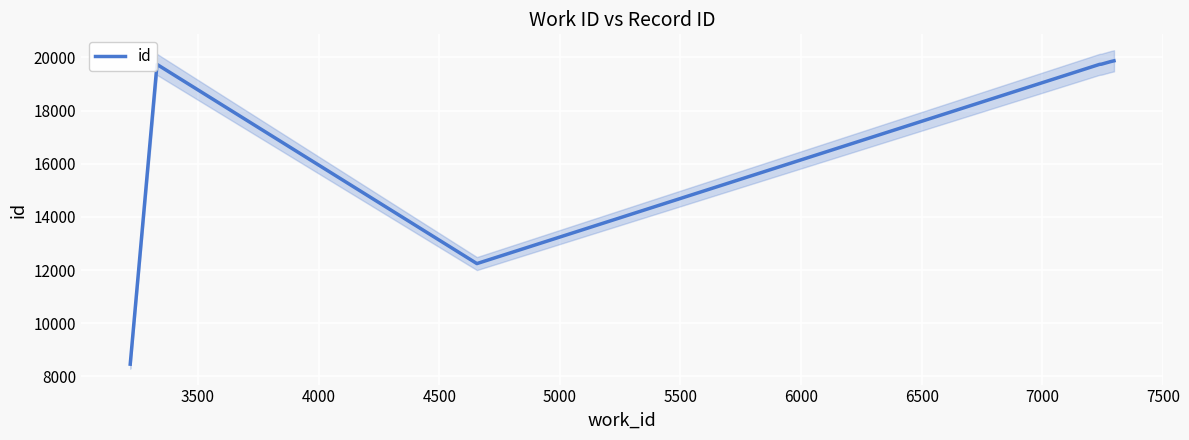

What is the minimum value for id?

8460